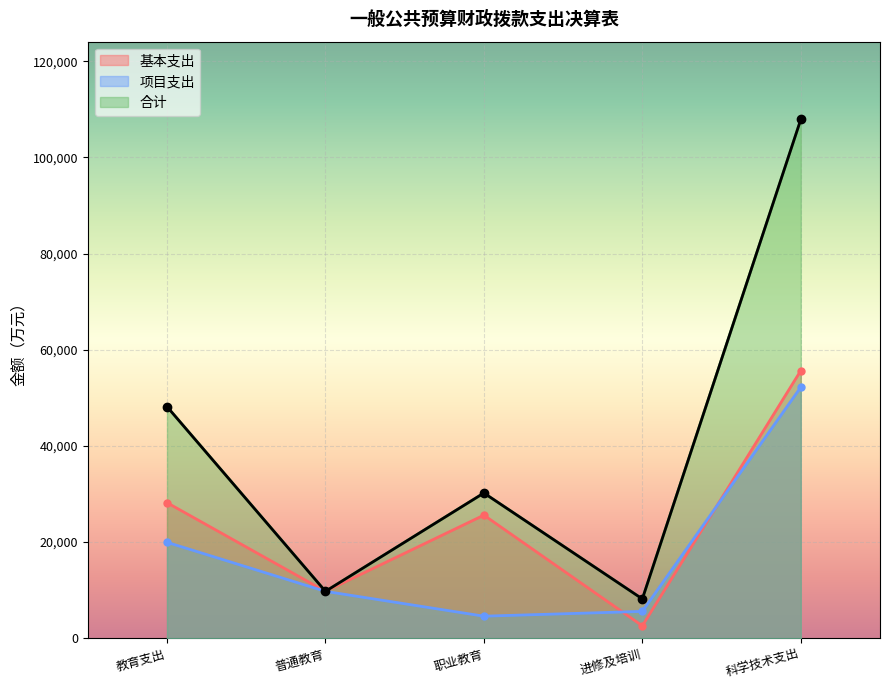

Which series ends up on top after the final intersection of 项目支出 and 基本支出?

基本支出